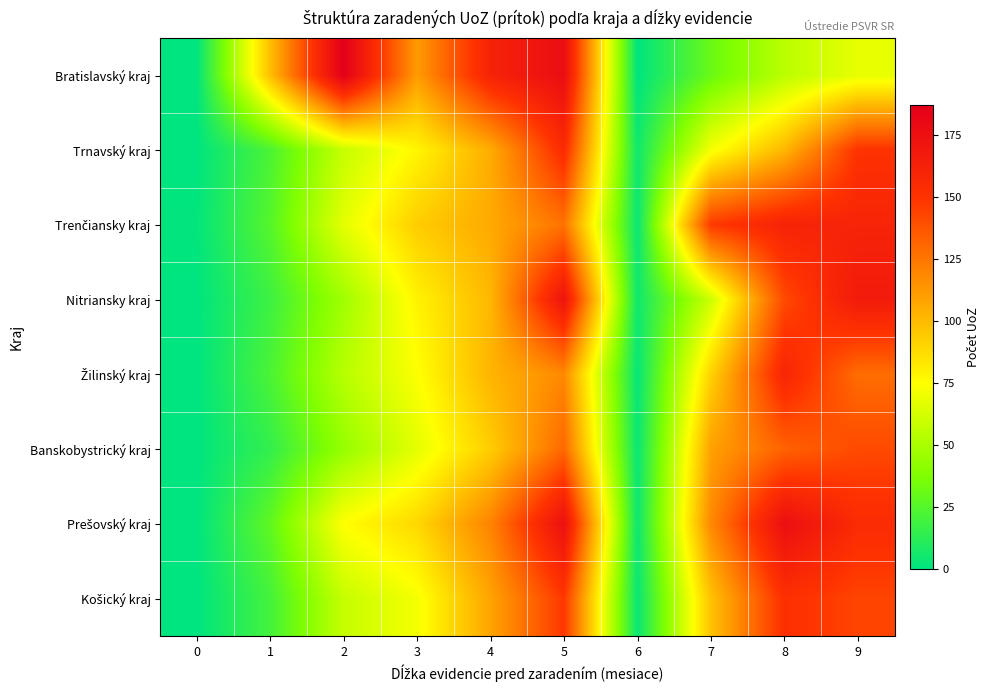

At 5, list the series in order from largest to smallest.

Bratislavský kraj, Prešovský kraj, Nitriansky kraj, Trnavský kraj, Košický kraj, Banskobystrický kraj, Trenčiansky kraj, Žilinský kraj